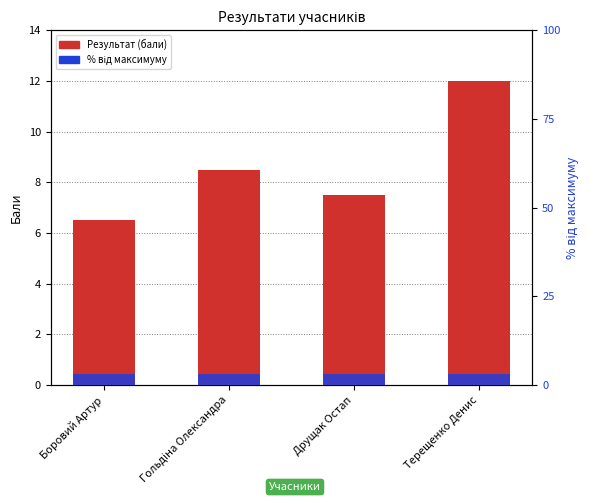

How many distinct data groups are displayed?

2